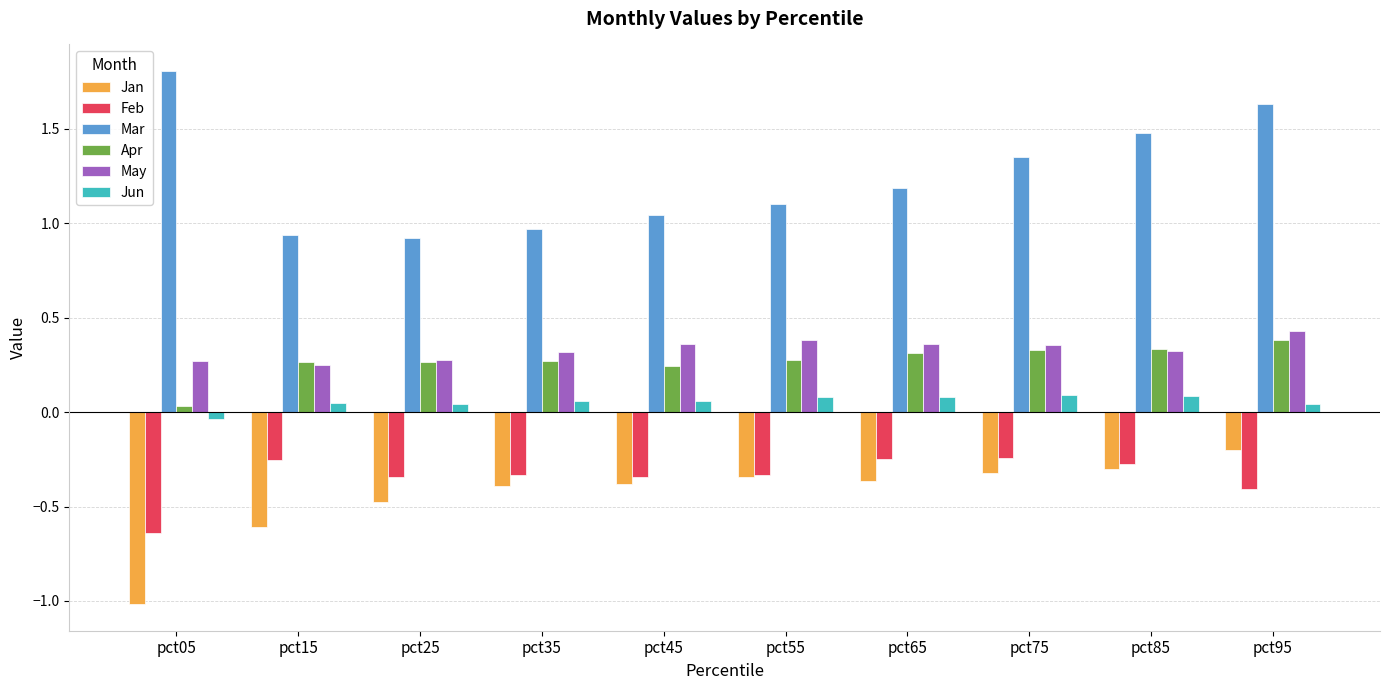

Are the bars horizontal?

No